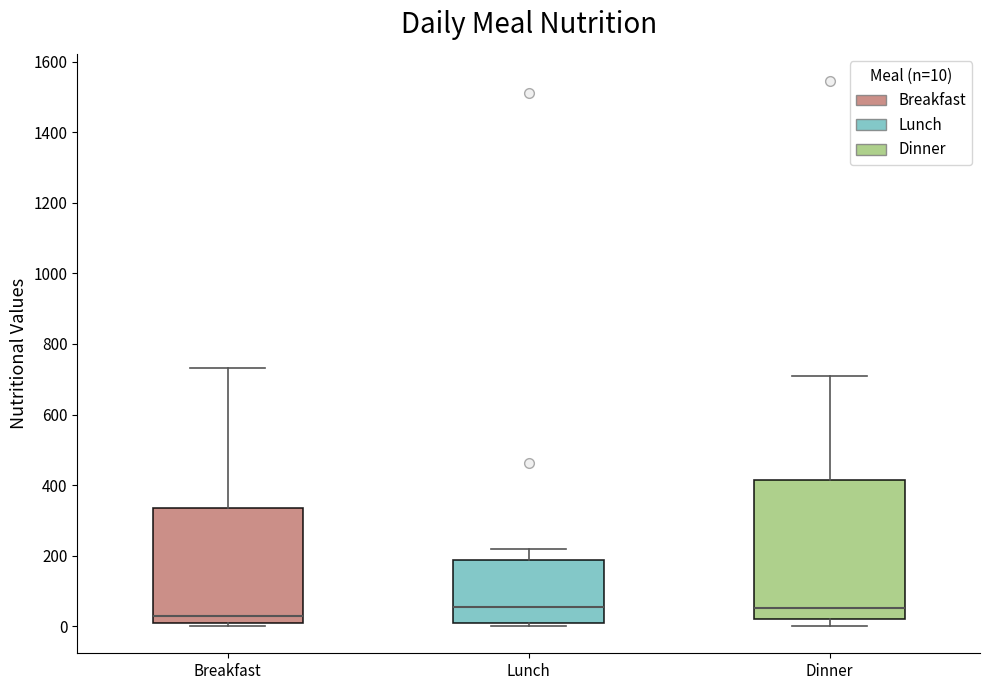

Reading left to right, read every box against the y-axis: the position of its median line, the range the box covers, and the ends of its whiskers. The values are not printed on the chart, so give them approximately, as read against the axis.

Breakfast: median 40, box 0 to 340, whiskers 0 (just below the box's lower edge) to 740
Lunch: median 60, box 0 to 180, whiskers 0 (just below the box's lower edge) to 220
Dinner: median 60, box 20 to 420, whiskers 0 to 720